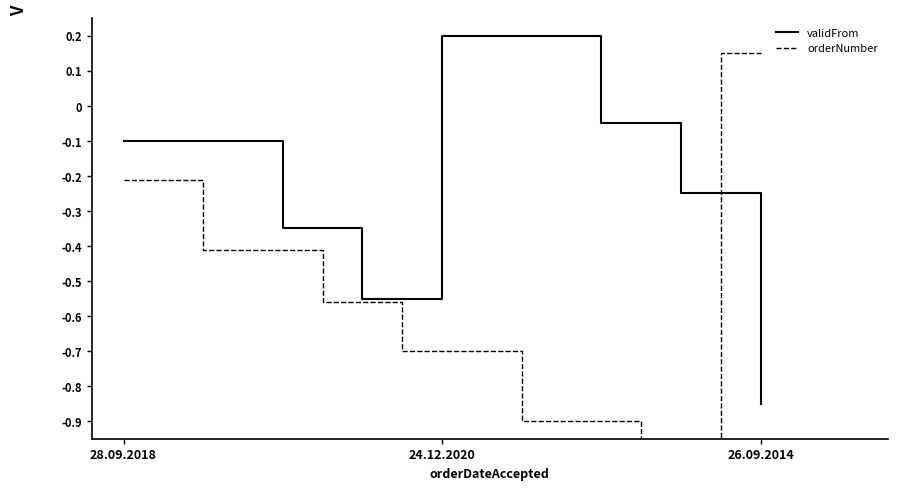

How many values in the orderNumber series exceed 0?

1